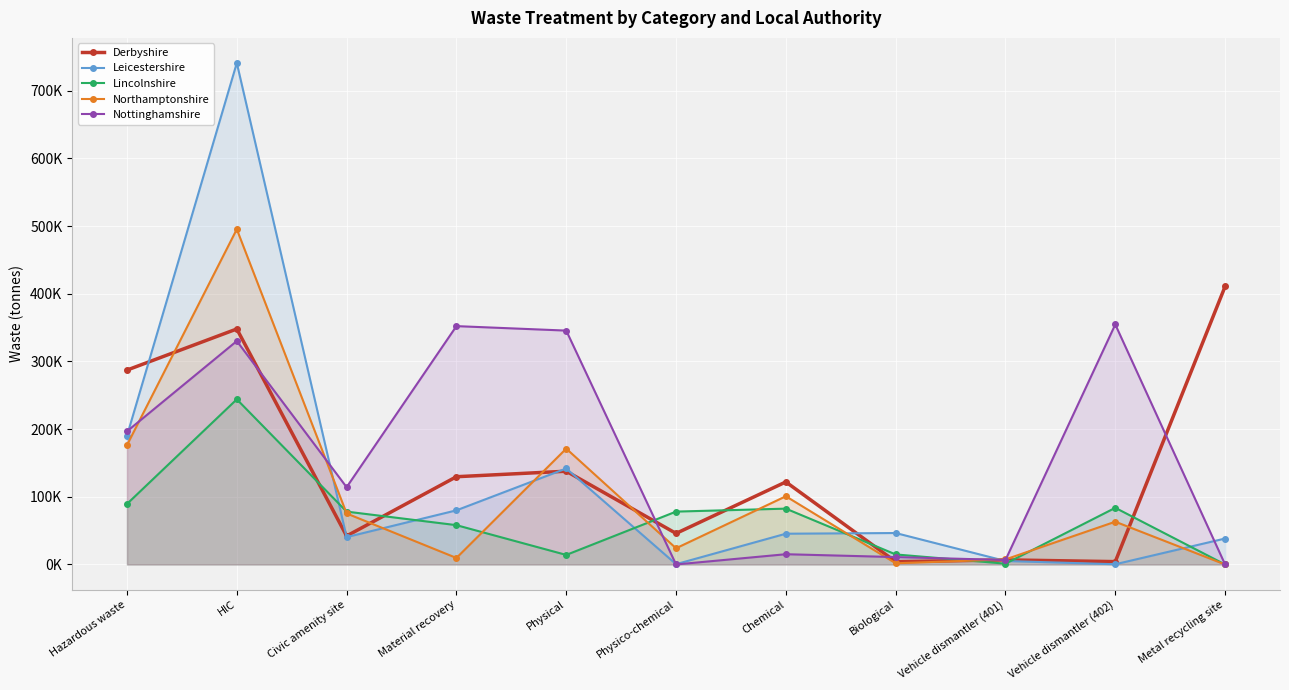

Rank the series by their maximum value, from lowest to highest.

Lincolnshire, Nottinghamshire, Derbyshire, Northamptonshire, Leicestershire